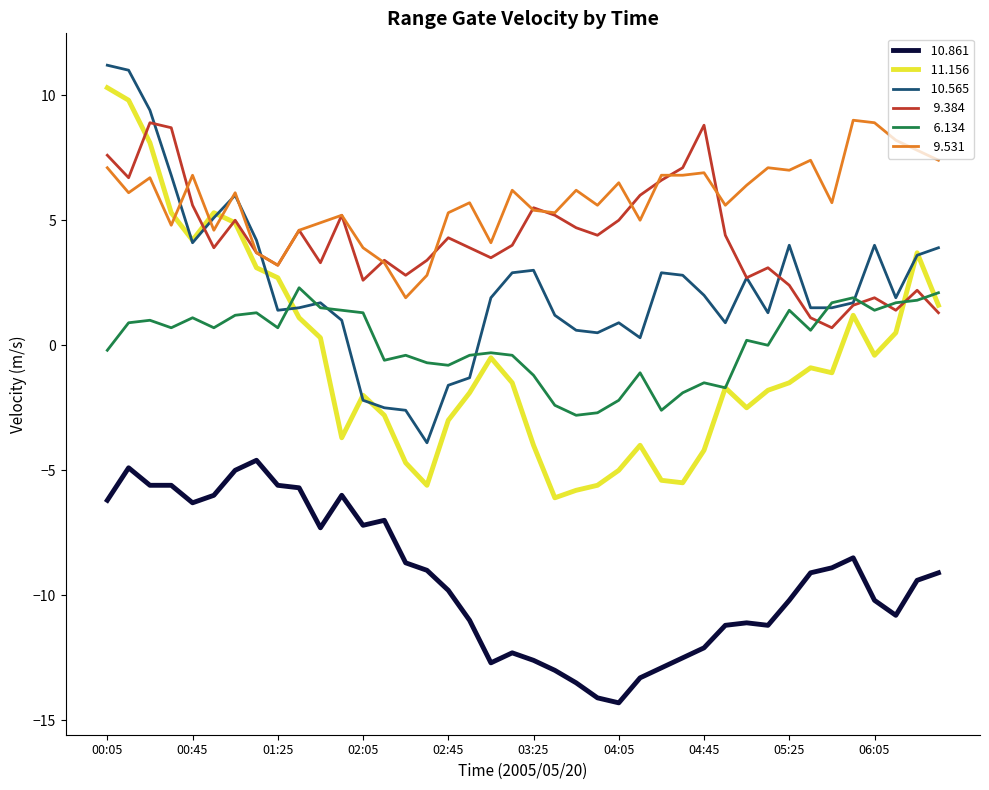

What is the maximum value shown in the chart?

11.2